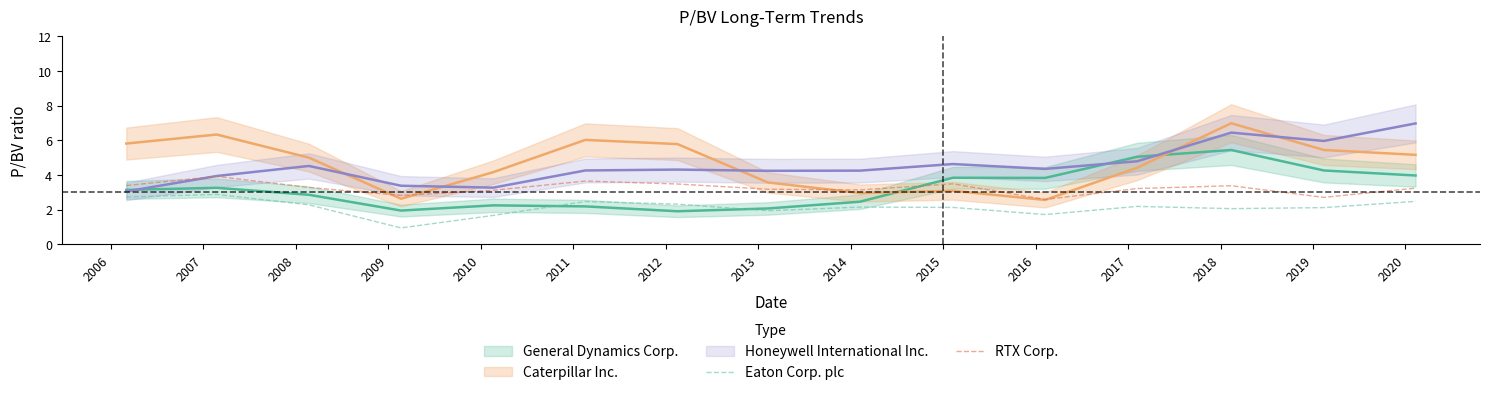

True or false: RTX Corp. and Eaton Corp. plc intersect in this chart.

False